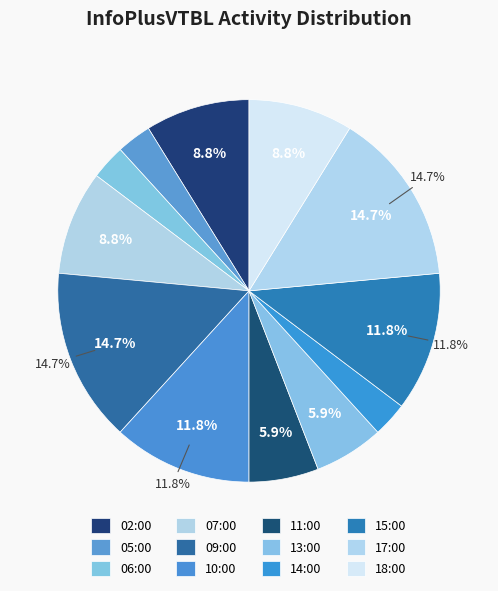

How many slices are in this pie chart?

12